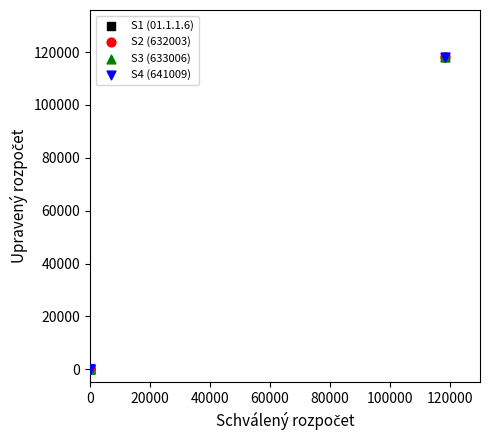

What are all the series names shown in the legend?

S1 (01.1.1.6), S2 (632003), S3 (633006), S4 (641009)